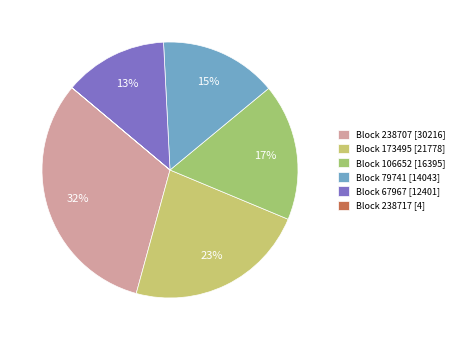

Is there any slice that represents more than half of the pie?

No